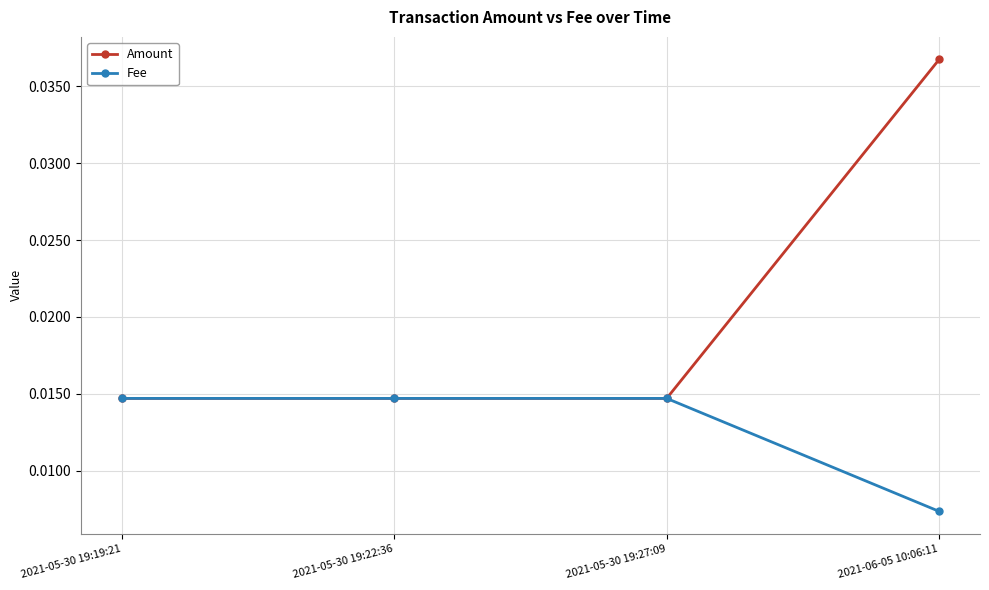

Count the Amount values in the range 0 to 1.

4